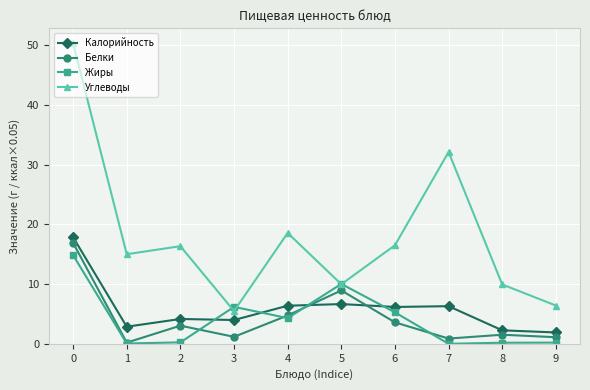

What is the minimum value for Белки?

0.2